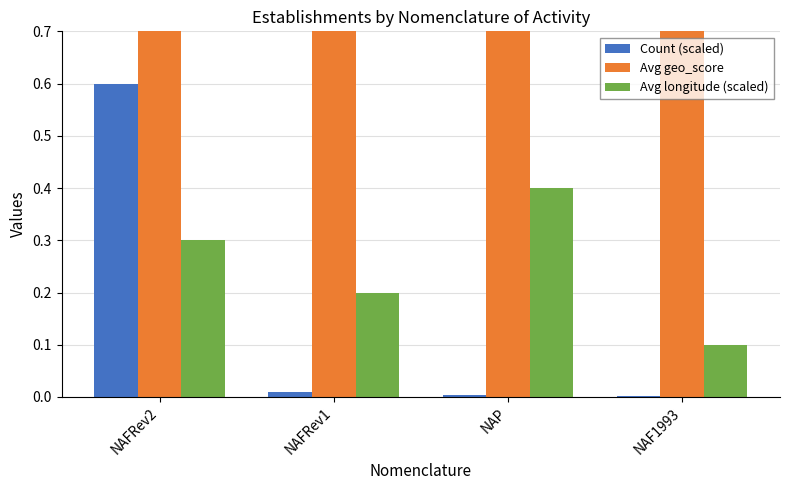

Which series has the largest range (max minus min)?

Count (scaled)